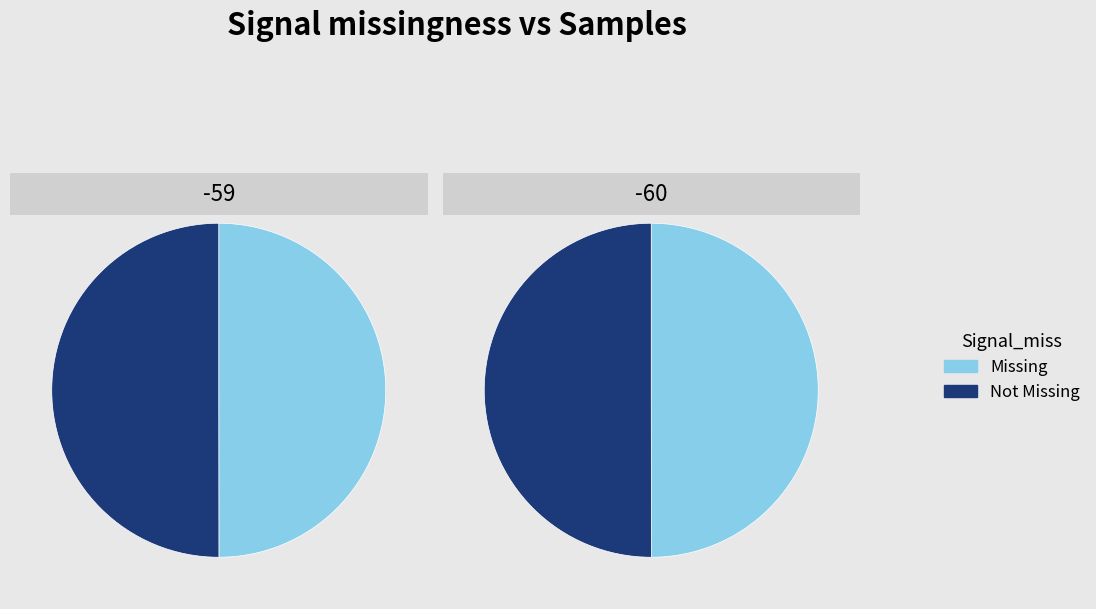

Is the sum of 4 and 3 greater than half?

No